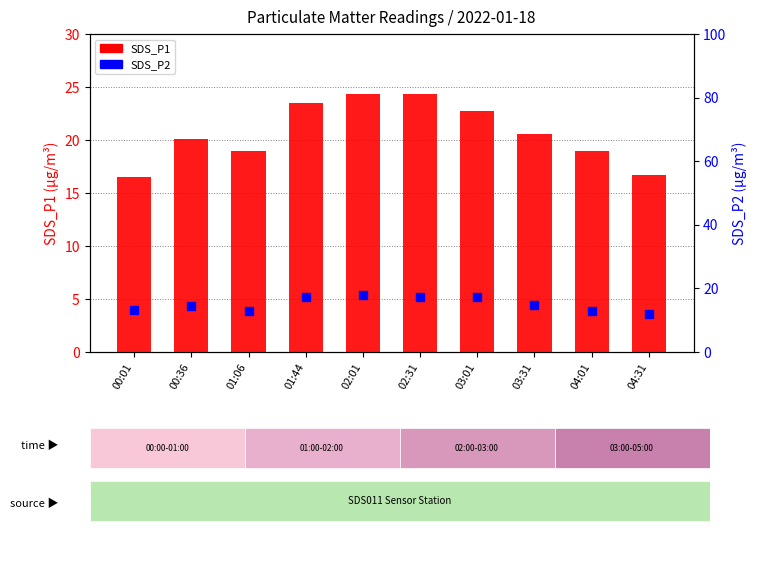

At how many categories does at least one series exceed 23?

3